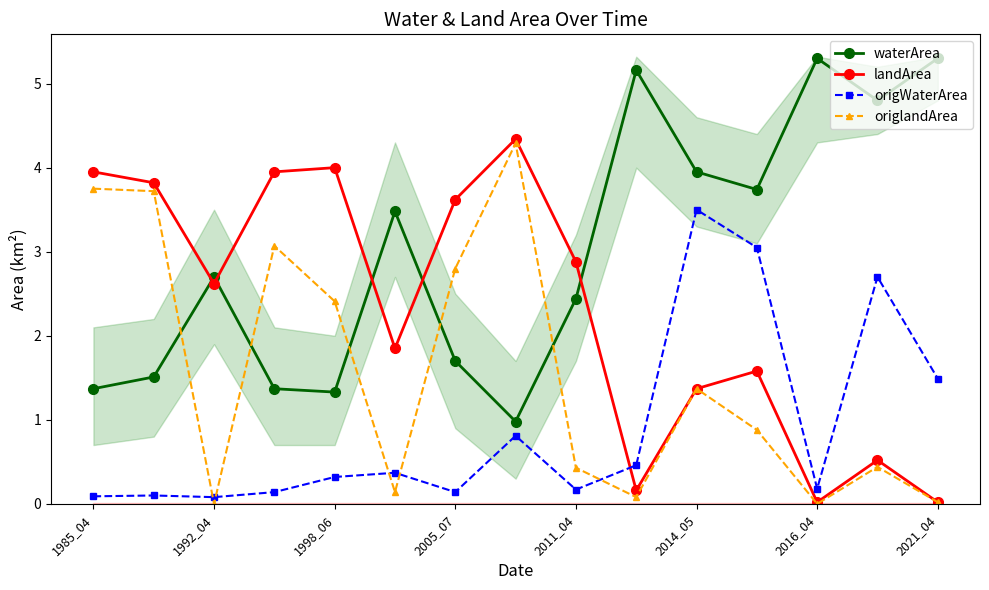

How many lines are shown in the chart?

4